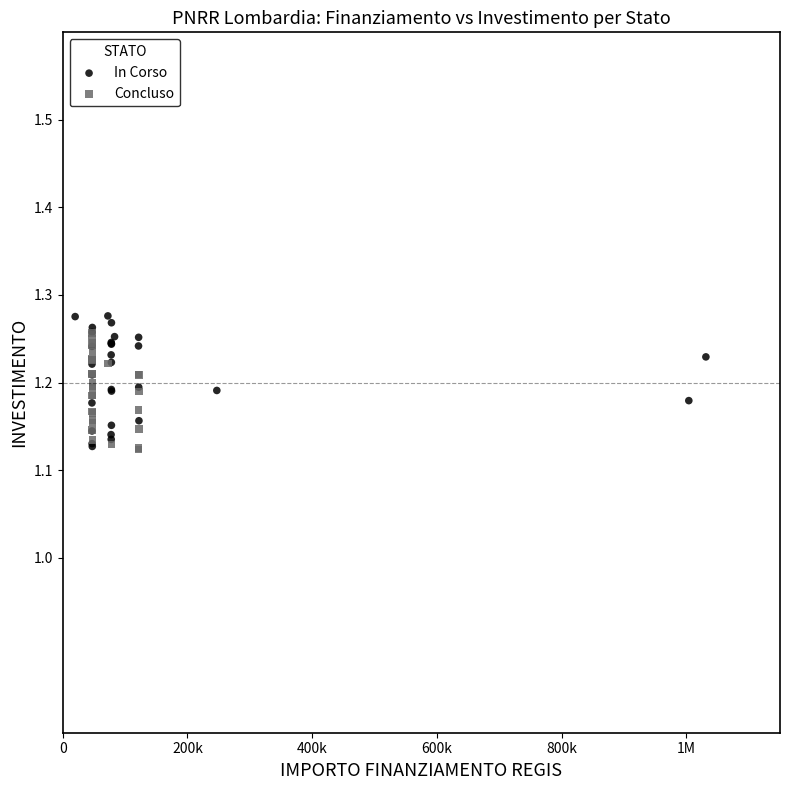

Which series has the largest Y range (max minus min)?

In Corso